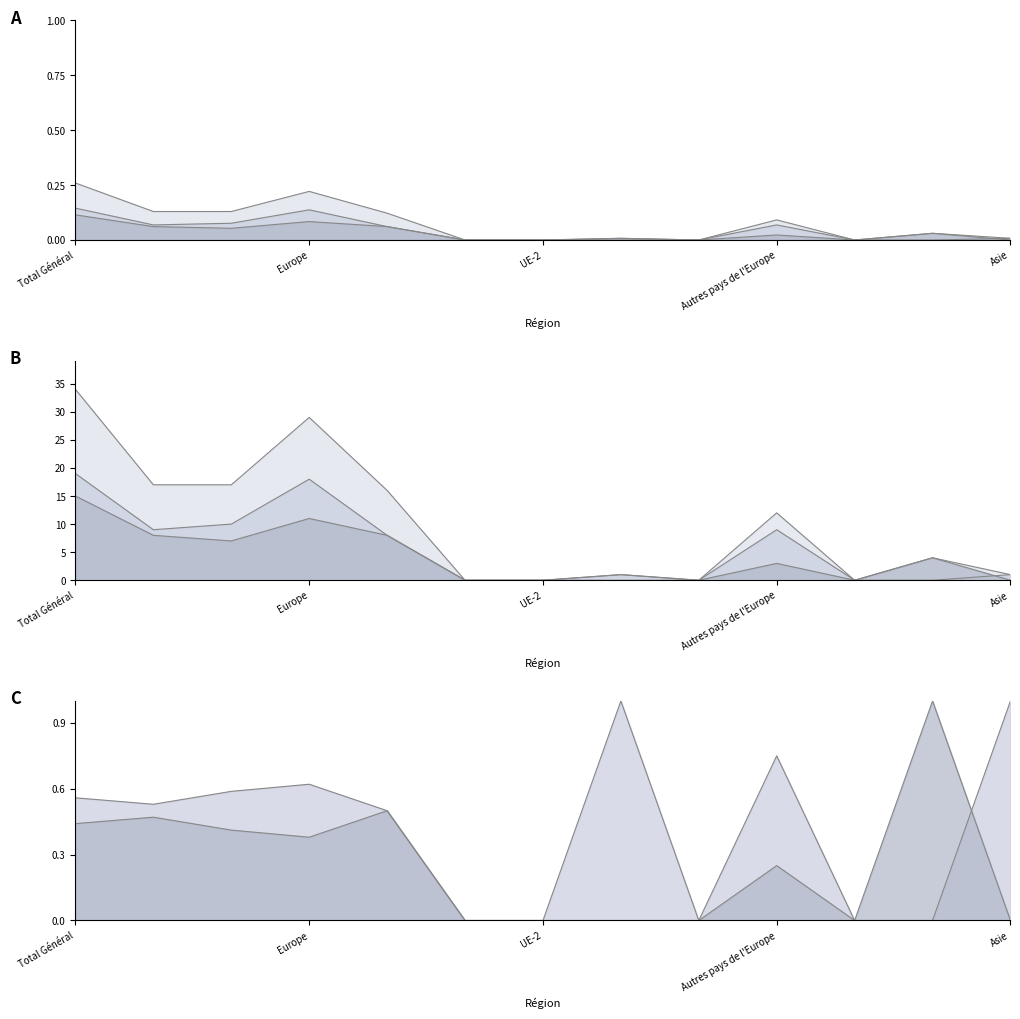

What is the difference between the maximum and minimum values in the Naturalisations facilitées Total series?

0.1